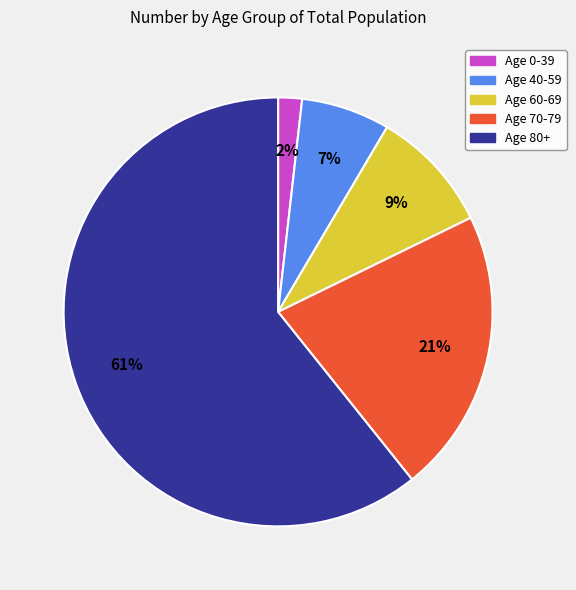

Does any single category account for the majority?

Yes